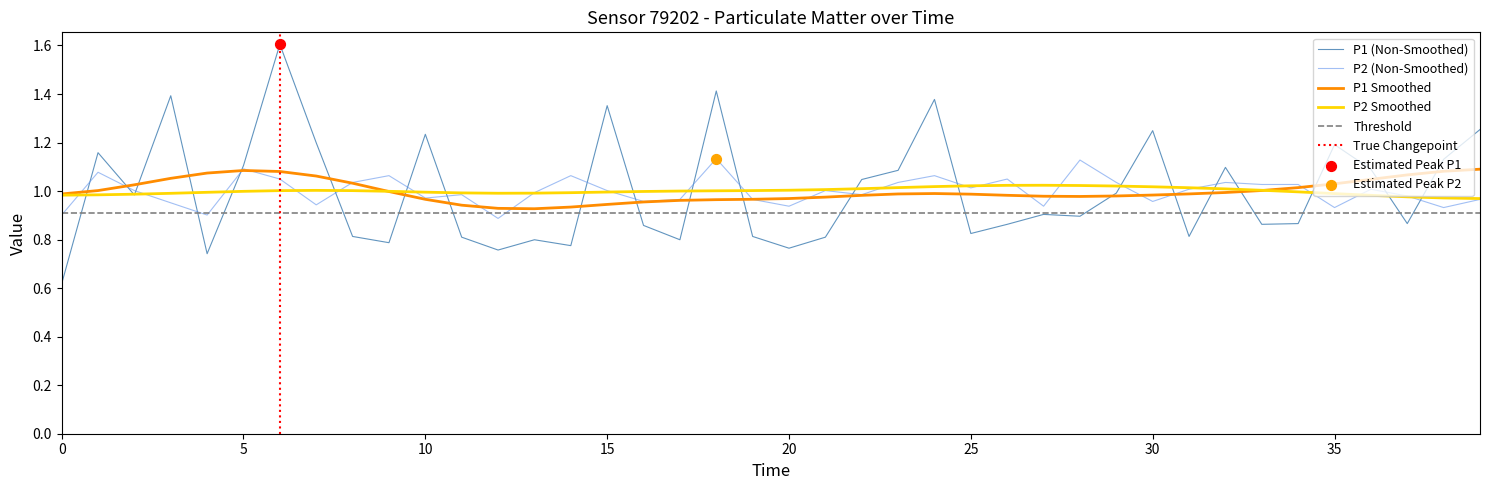

What is the total value across all series at 15?

2.4